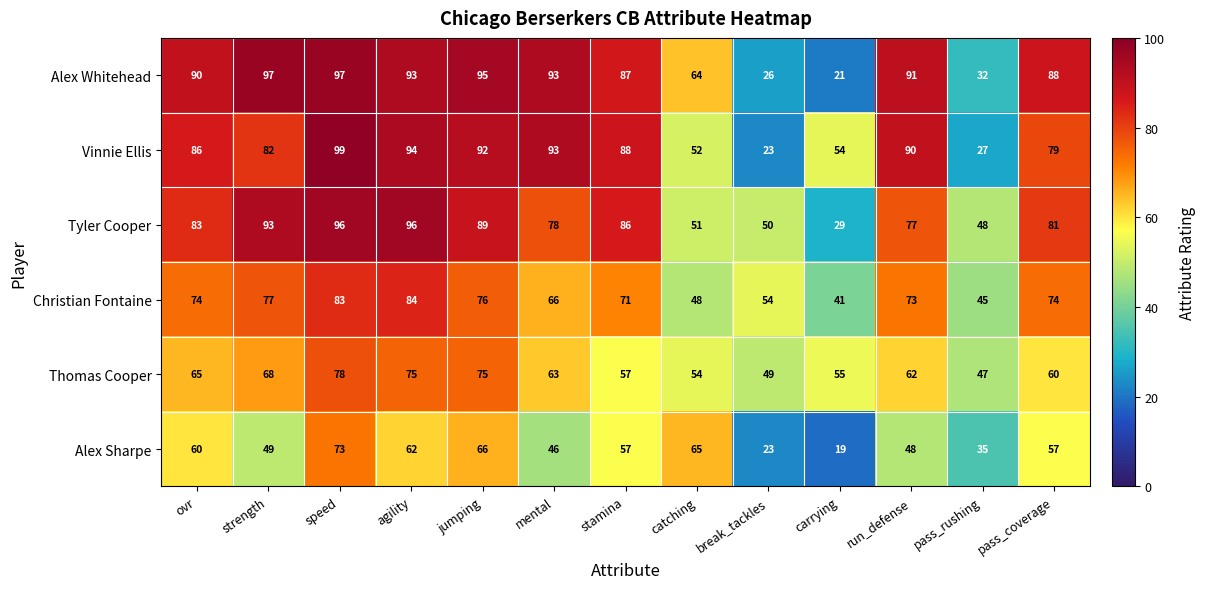

Count the number of categories in the chart.

13